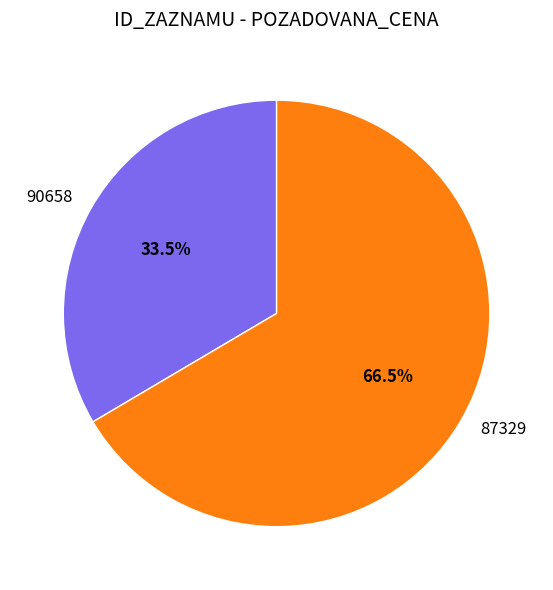

Does 90658 represent more than half of the total?

No